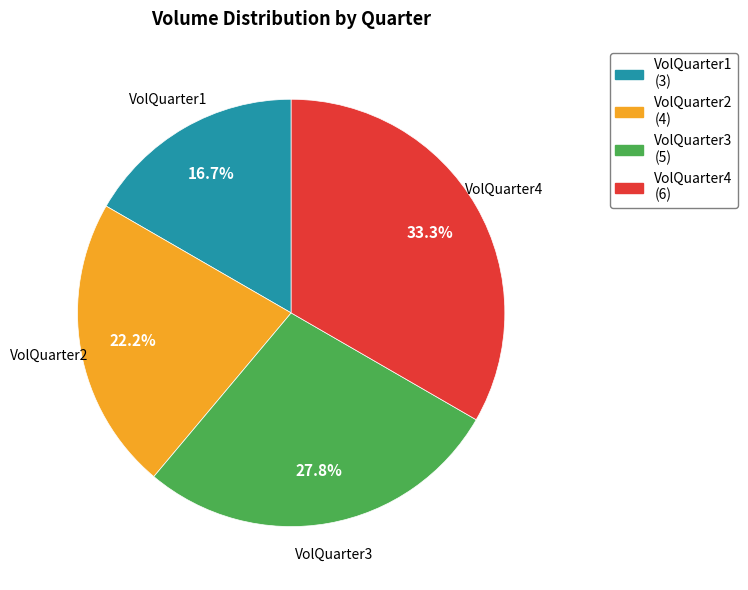

Does any single category account for the majority?

No